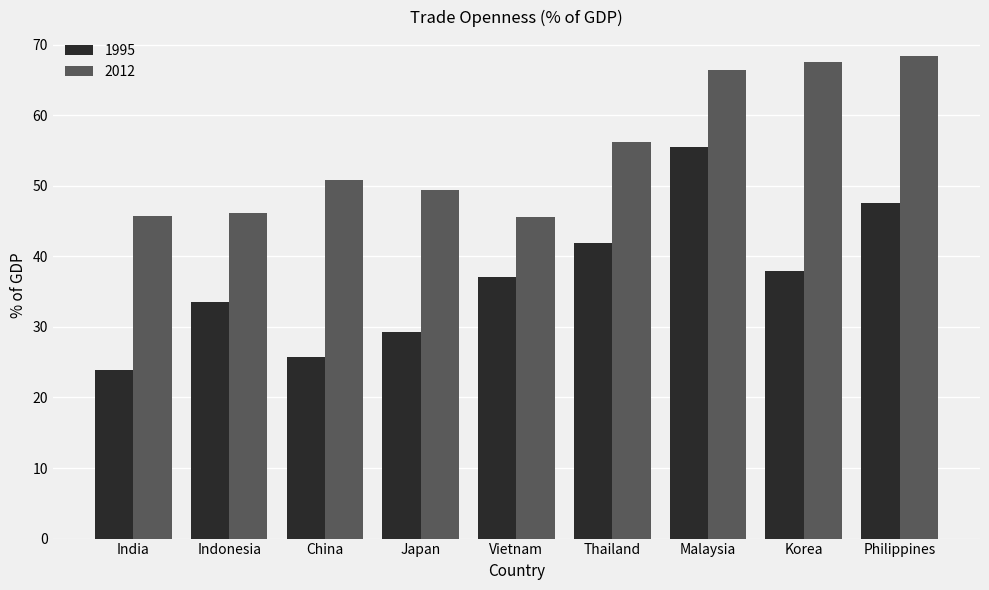

What is the difference between the 2012 values at Malaysia and Korea?

1.2